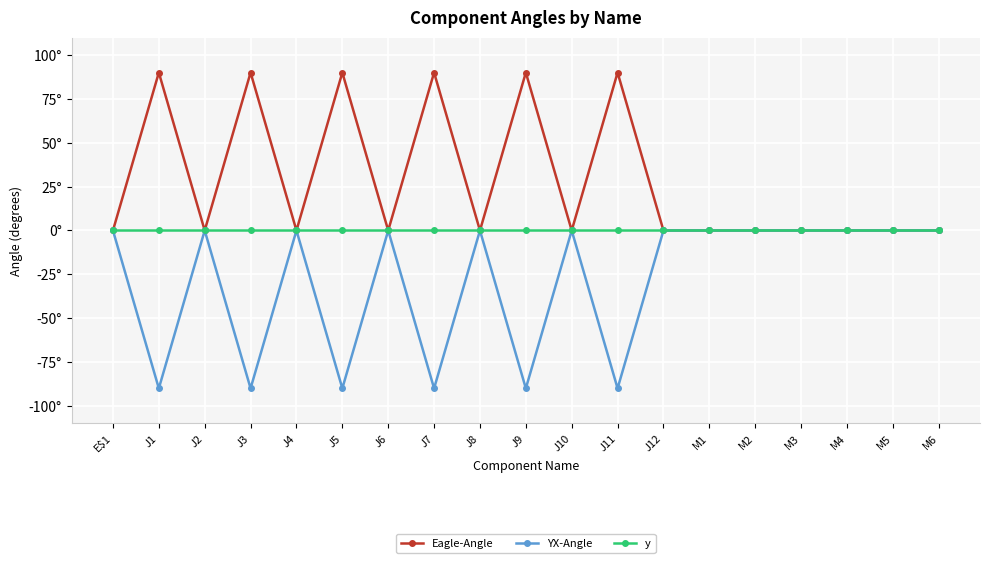

At which category does the chart reach its minimum across all series?

J1